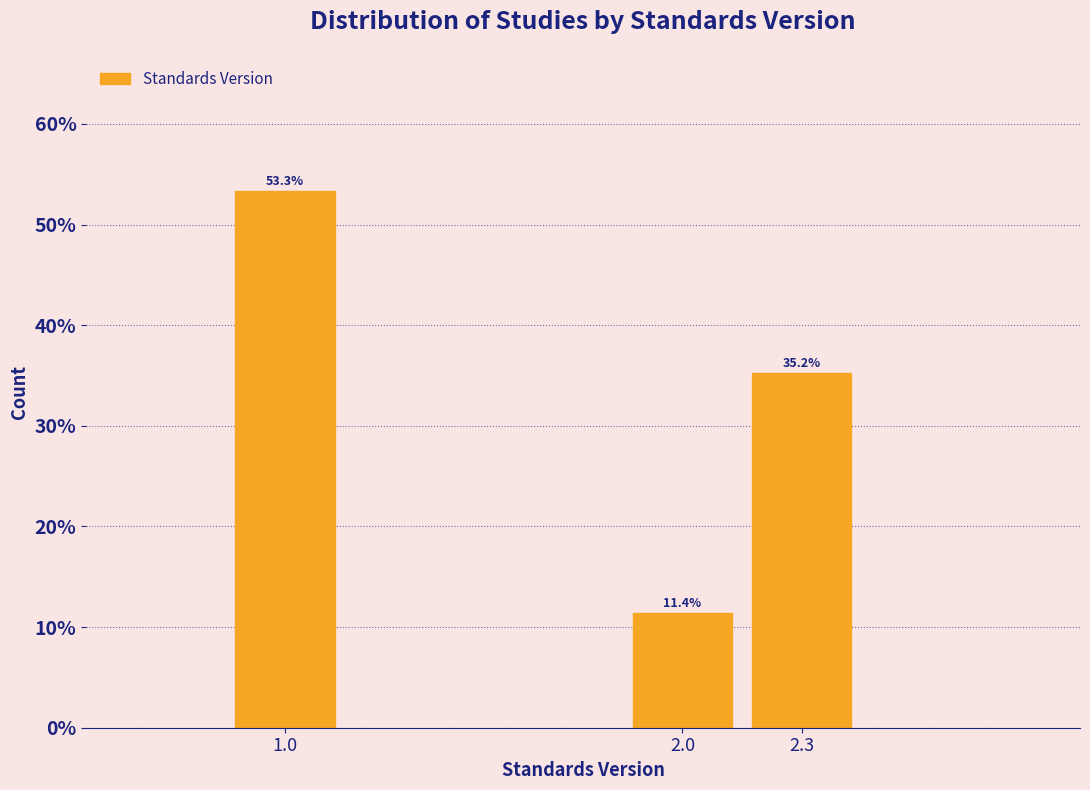

Reading left to right, transcribe all the data shown in this chart.

1.0=53.3	2.0=11.4	2.3=35.2